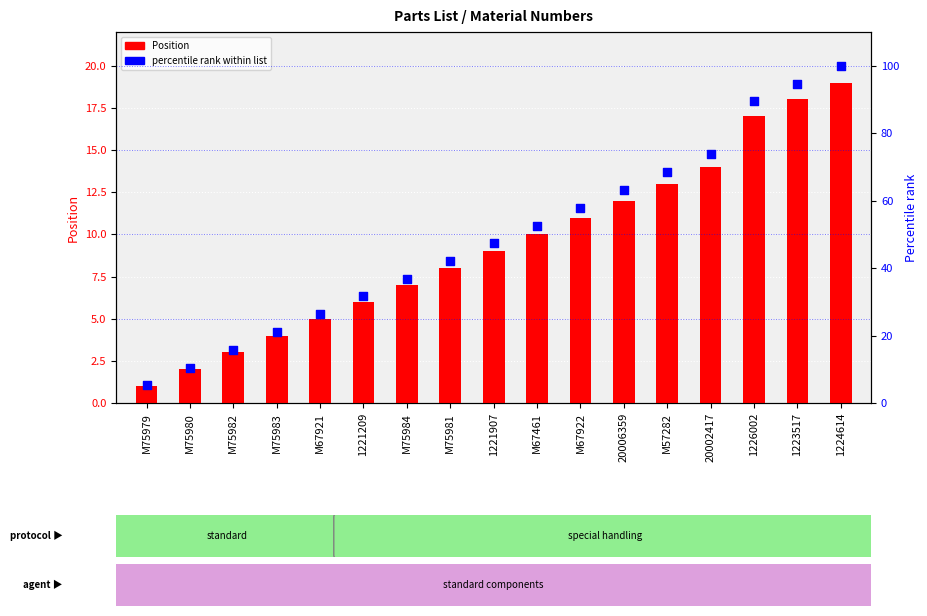

Which series has the largest Y range (max minus min)?

percentile rank